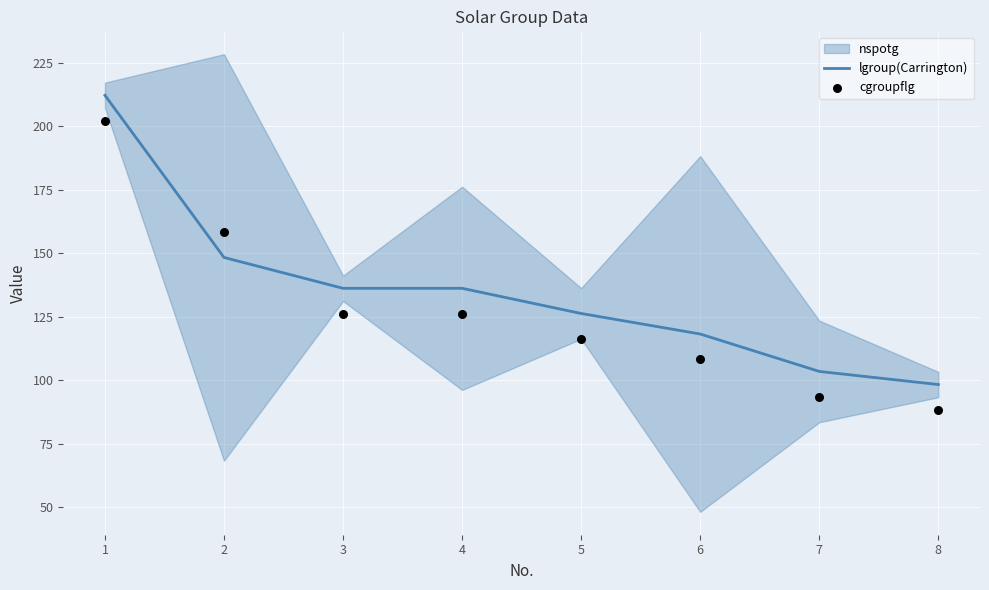

What is the total value across all series at 5?

242.6